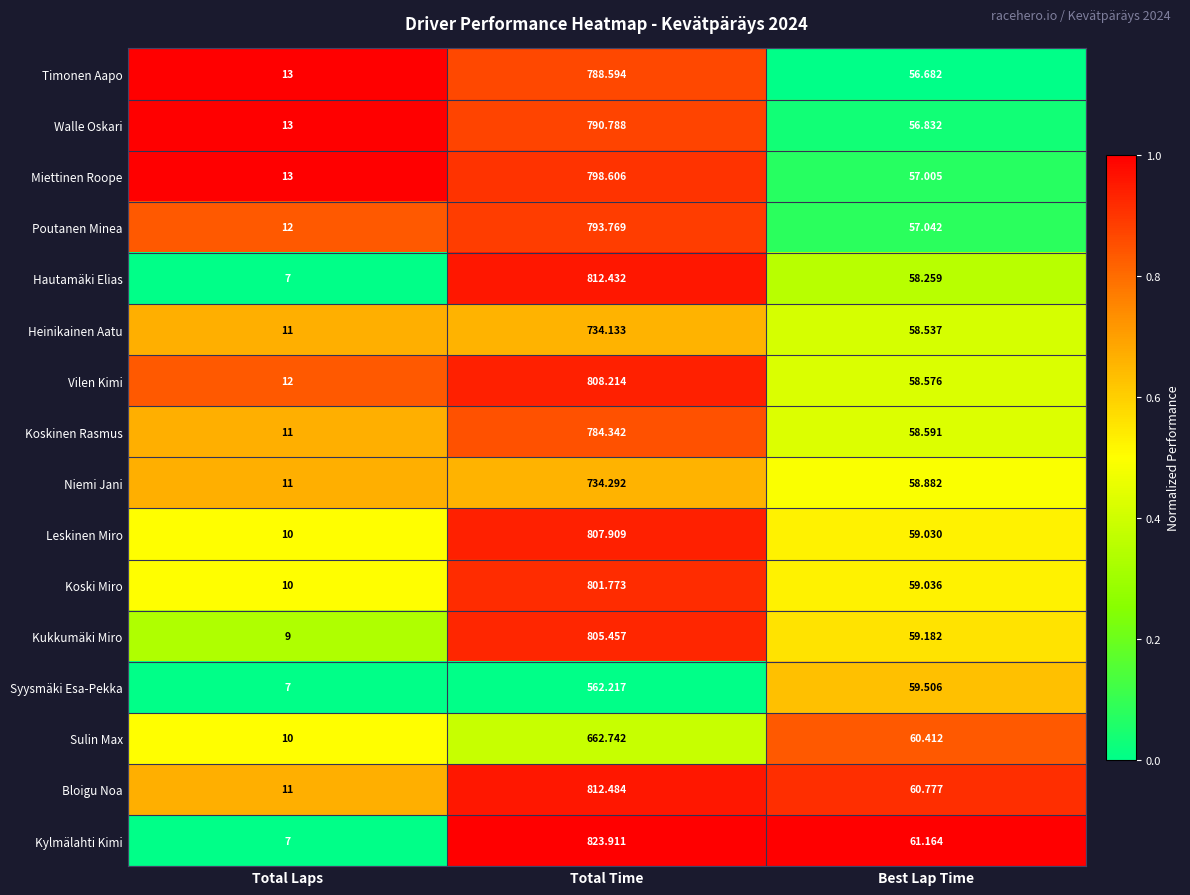

At which label is Miettinen Roope closest to 405?

Best Lap Time